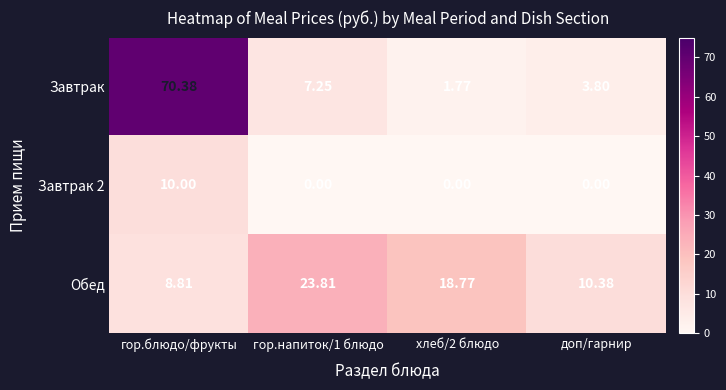

Is the value of Обед at доп/гарнир greater than the value of Завтрак 2 at доп/гарнир?

Yes